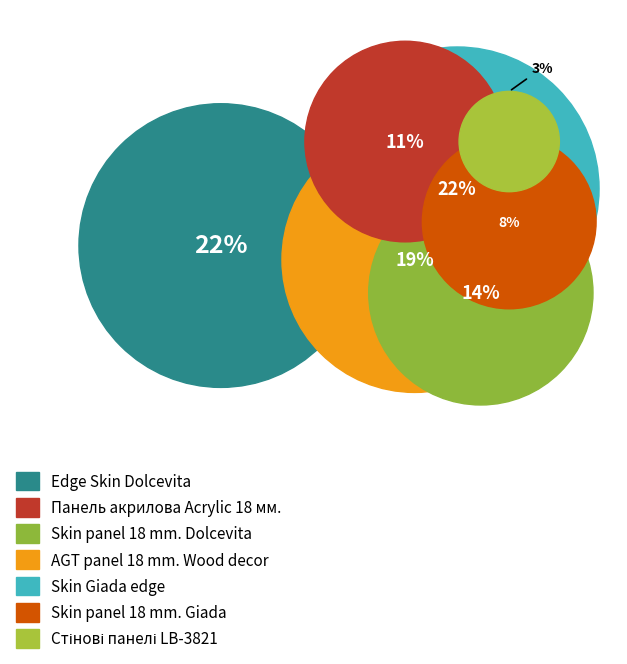

To the nearest percent, what is the difference between the largest and smallest slice percentages?

19%